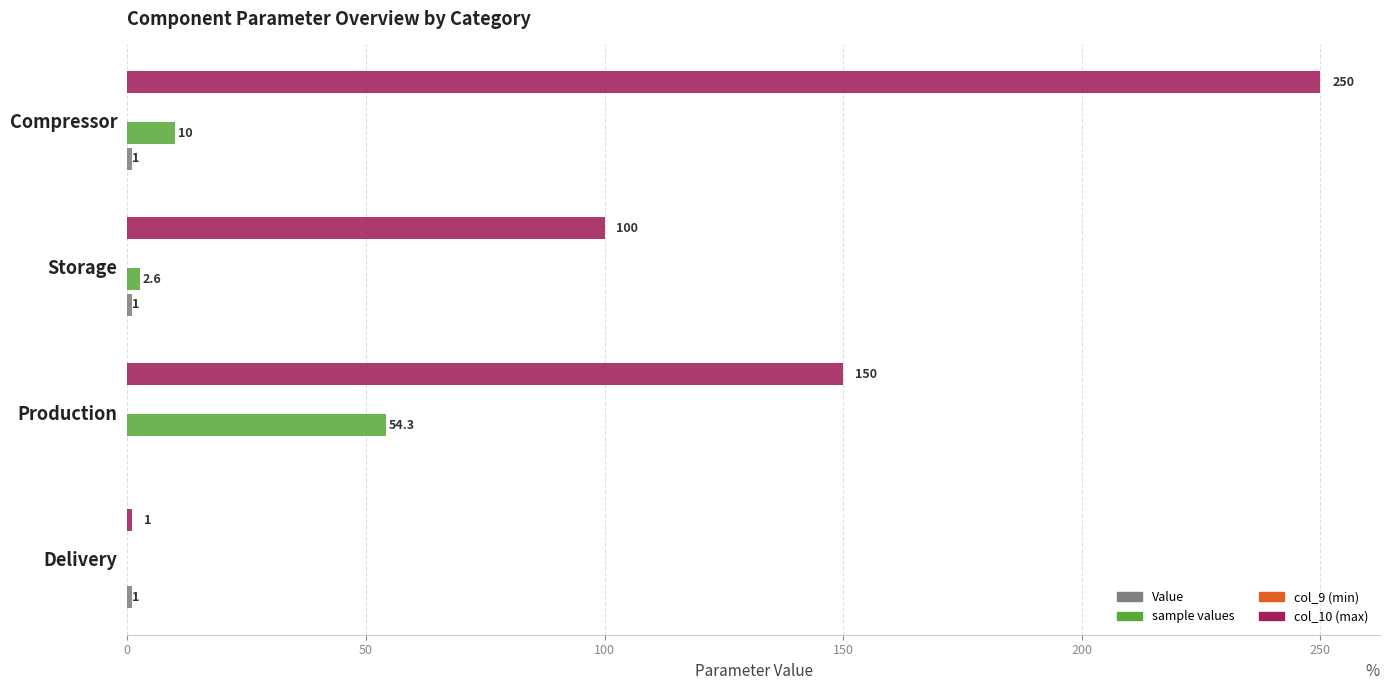

The col_9 (min) series shows 0.1 at 150. True or false?

False